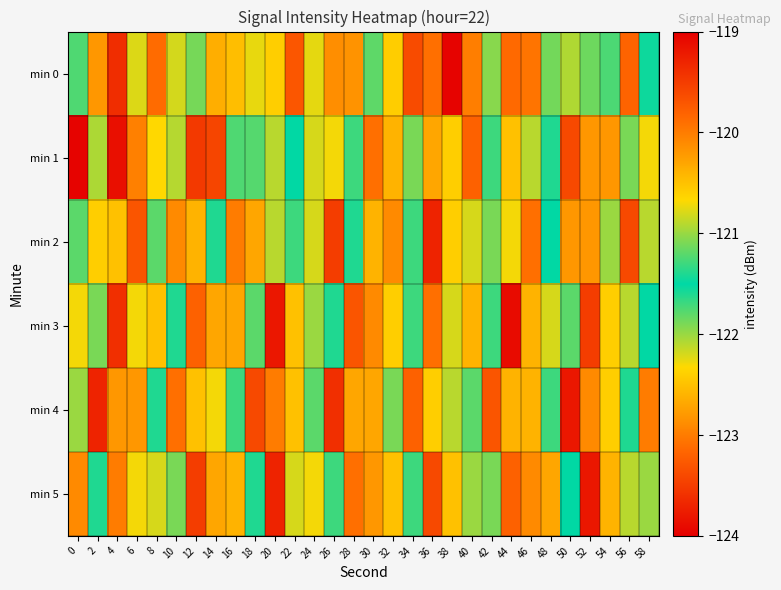

Reading right to left, transcribe all the data shown in this chart.

min 0: 58=-121.5	56=-119.8	54=-121.7	52=-121.1	50=-122.1	48=-121.1	46=-119.9	44=-119.9	42=-121.1	40=-120.0	38=-124.0	36=-123.1	34=-123.4	32=-120.6	30=-121.2	28=-120.2	26=-122.9	24=-122.2	22=-123.3	20=-122.4	18=-120.7	16=-122.5	14=-122.6	12=-121.1	10=-120.8	8=-123.1	6=-122.2	4=-123.6	2=-120.2	0=-121.8
min 1: 58=-120.7	56=-121.1	54=-122.8	52=-120.2	50=-123.4	48=-121.6	46=-120.9	44=-122.5	42=-121.3	40=-123.2	38=-120.6	36=-122.7	34=-121.9	32=-120.4	30=-123.1	28=-121.7	26=-122.3	24=-120.8	22=-121.5	20=-122.1	18=-121.2	16=-121.2	14=-123.4	12=-123.5	10=-120.9	8=-122.3	6=-123.0	4=-119.1	2=-122.1	0=-124.0
min 2: 58=-120.9	56=-123.4	54=-121.0	52=-122.8	50=-120.2	48=-121.5	46=-123.1	44=-120.7	42=-121.9	40=-122.2	38=-120.6	36=-123.7	34=-121.3	32=-122.9	30=-120.4	28=-121.6	26=-123.5	24=-120.8	22=-121.7	20=-122.1	18=-120.3	16=-123.0	14=-121.4	12=-122.6	10=-120.1	8=-121.8	6=-123.3	4=-120.5	2=-122.4	0=-121.2
min 3: 58=-121.5	56=-122.1	54=-120.6	52=-123.5	50=-121.8	48=-122.2	46=-120.4	44=-123.9	42=-121.3	40=-122.6	38=-120.8	36=-123.1	34=-121.7	32=-122.4	30=-120.1	28=-123.3	26=-121.6	24=-122.0	22=-120.5	20=-123.8	18=-121.2	16=-122.7	14=-120.3	12=-123.2	10=-121.4	8=-122.5	6=-120.7	4=-123.6	2=-121.1	0=-122.3
min 4: 58=-123.0	56=-121.6	54=-122.4	52=-120.1	50=-123.8	48=-121.3	46=-122.6	44=-120.4	42=-123.3	40=-121.8	38=-122.1	36=-120.6	34=-123.2	32=-121.1	30=-122.7	28=-120.3	26=-123.6	24=-121.2	22=-122.5	20=-120.0	18=-123.4	16=-121.7	14=-122.3	12=-120.5	10=-123.1	8=-121.4	6=-122.8	4=-120.2	2=-123.7	0=-121.0
min 5: 58=-121.0	56=-122.1	54=-120.4	52=-123.8	50=-121.5	48=-122.7	46=-120.1	44=-123.2	42=-121.9	40=-122.0	38=-120.5	36=-123.4	34=-121.3	32=-122.5	30=-120.2	28=-123.1	26=-121.7	24=-122.3	22=-120.8	20=-123.7	18=-121.4	16=-122.6	14=-120.3	12=-123.5	10=-121.1	8=-122.2	6=-120.7	4=-123.0	2=-121.6	0=-122.9